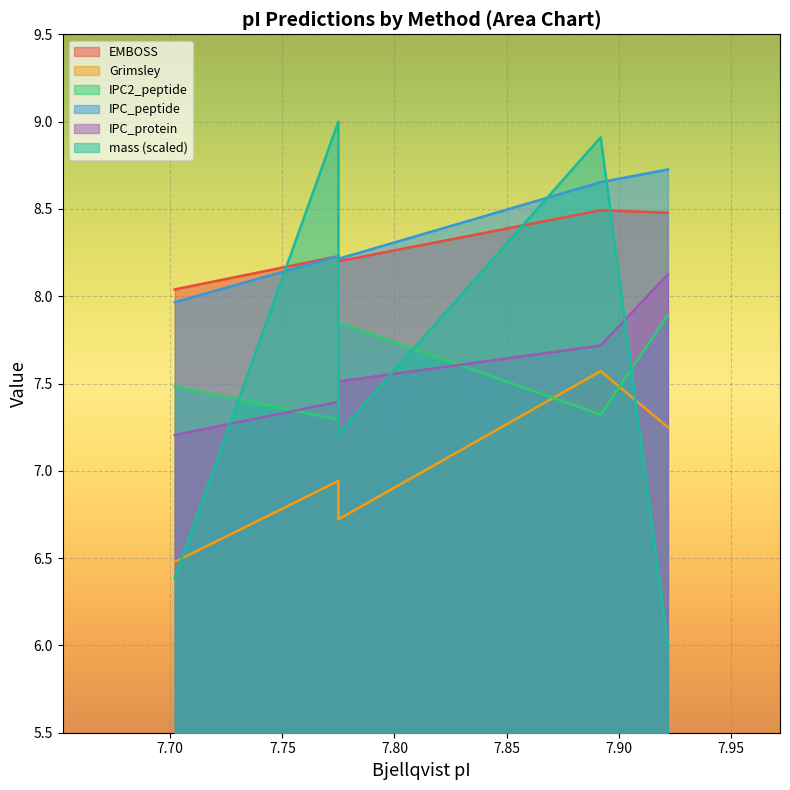

Reading right to left, list all the values displayed in this chart.

mass: 6.0	8.9	7.2	9.0	6.4
EMBOSS: 8.5	8.5	8.2	8.2	8.0
Grimsley: 7.2	7.6	6.7	6.9	6.5
IPC2_peptide: 7.9	7.3	7.8	7.3	7.5
IPC_peptide: 8.7	8.7	8.2	8.2	8.0
IPC_protein: 8.1	7.7	7.5	7.4	7.2